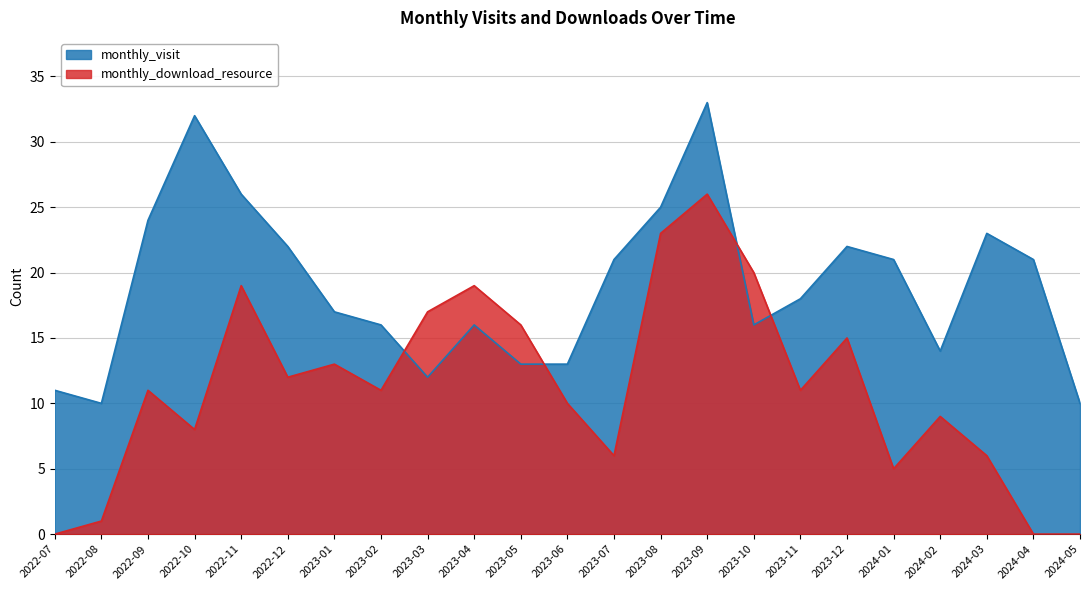

Which series has the largest total across all categories?

monthly_visit